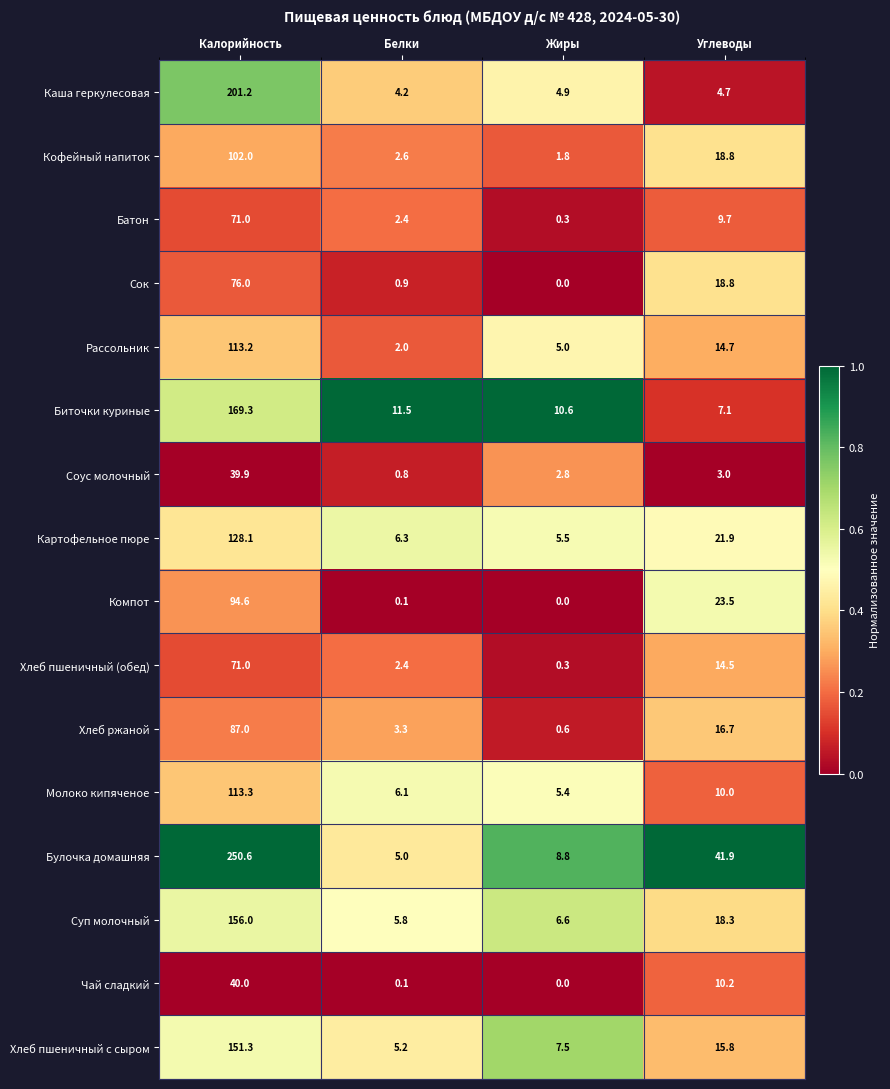

Which series has the largest total across all categories?

Булочка домашняя